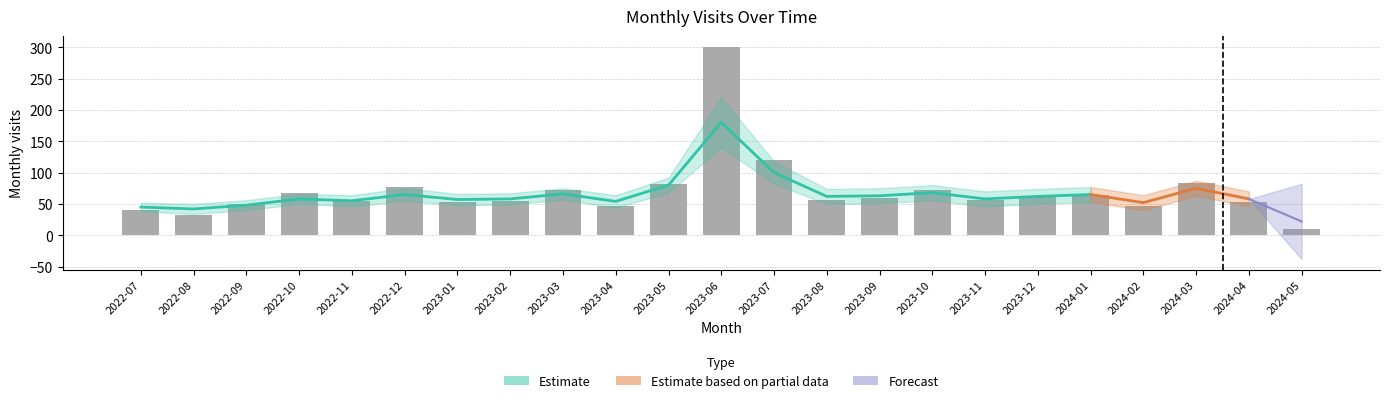

What is the greatest value displayed?

301